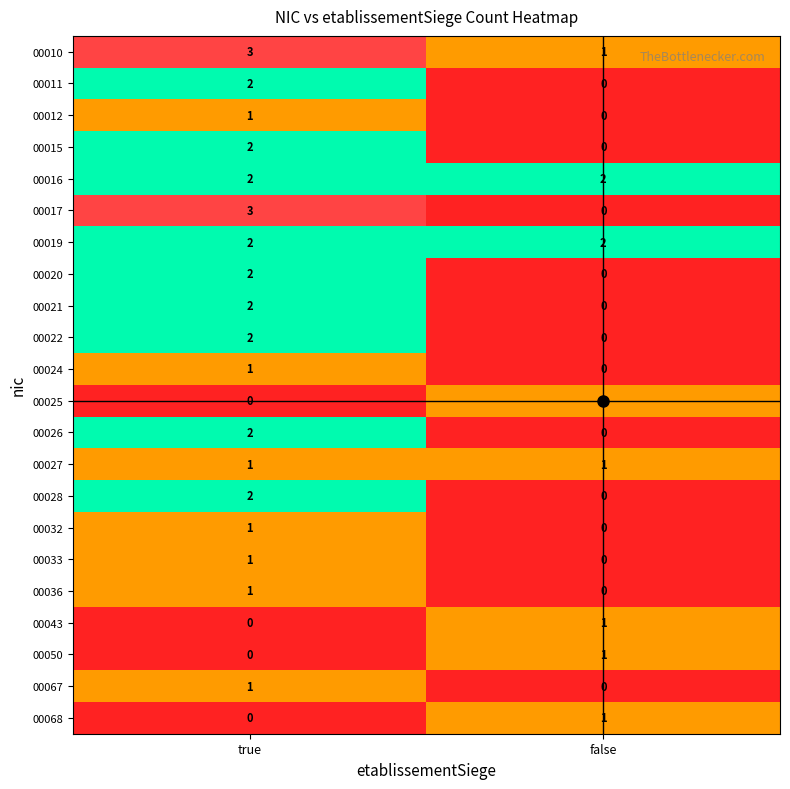

Where is 00024 nearest to the value 0?

false